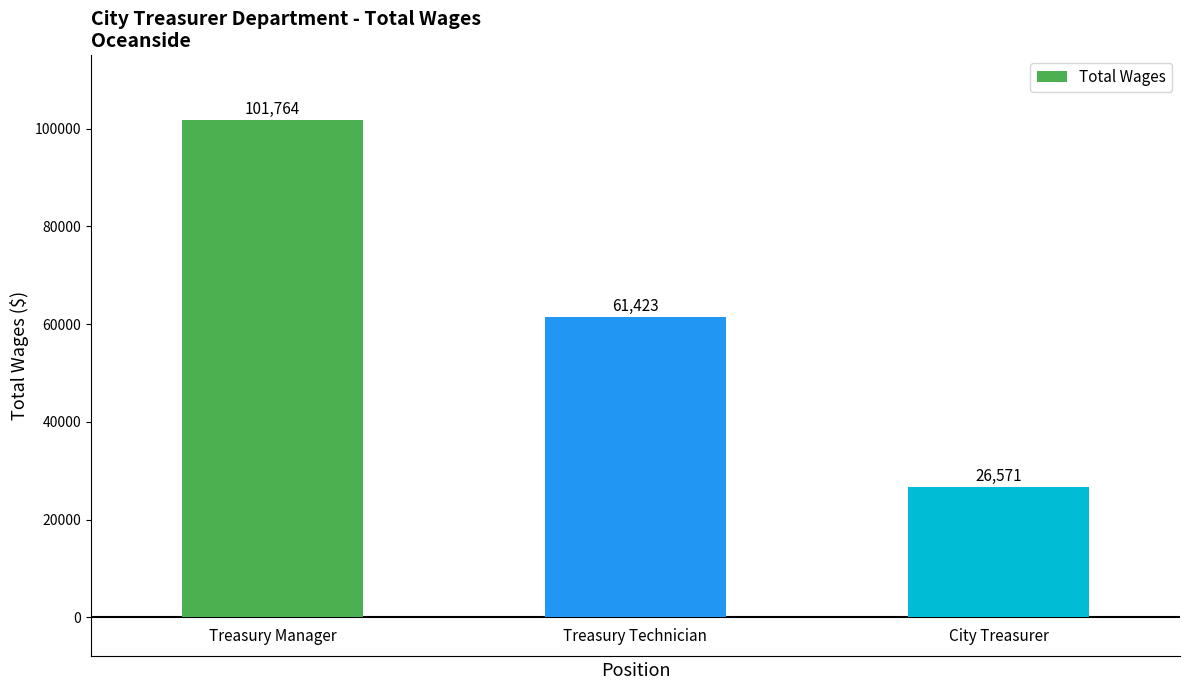

Reading left to right, transcribe all the data shown in this chart.

101764	61423	26571